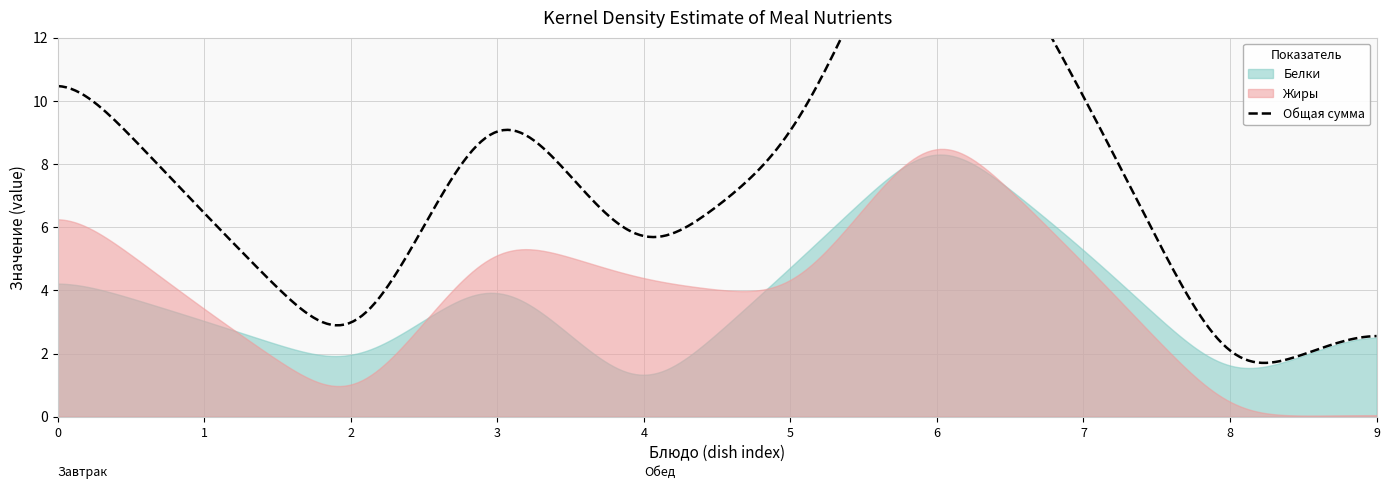

Which series has the largest total across all categories?

Жиры